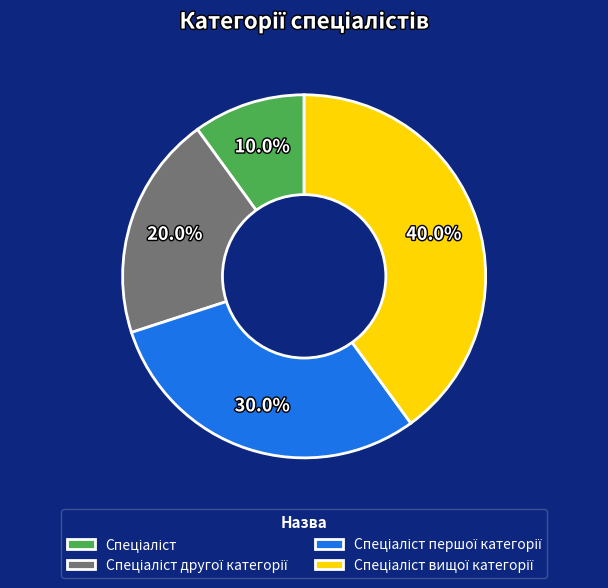

Is there a majority slice in this chart?

No